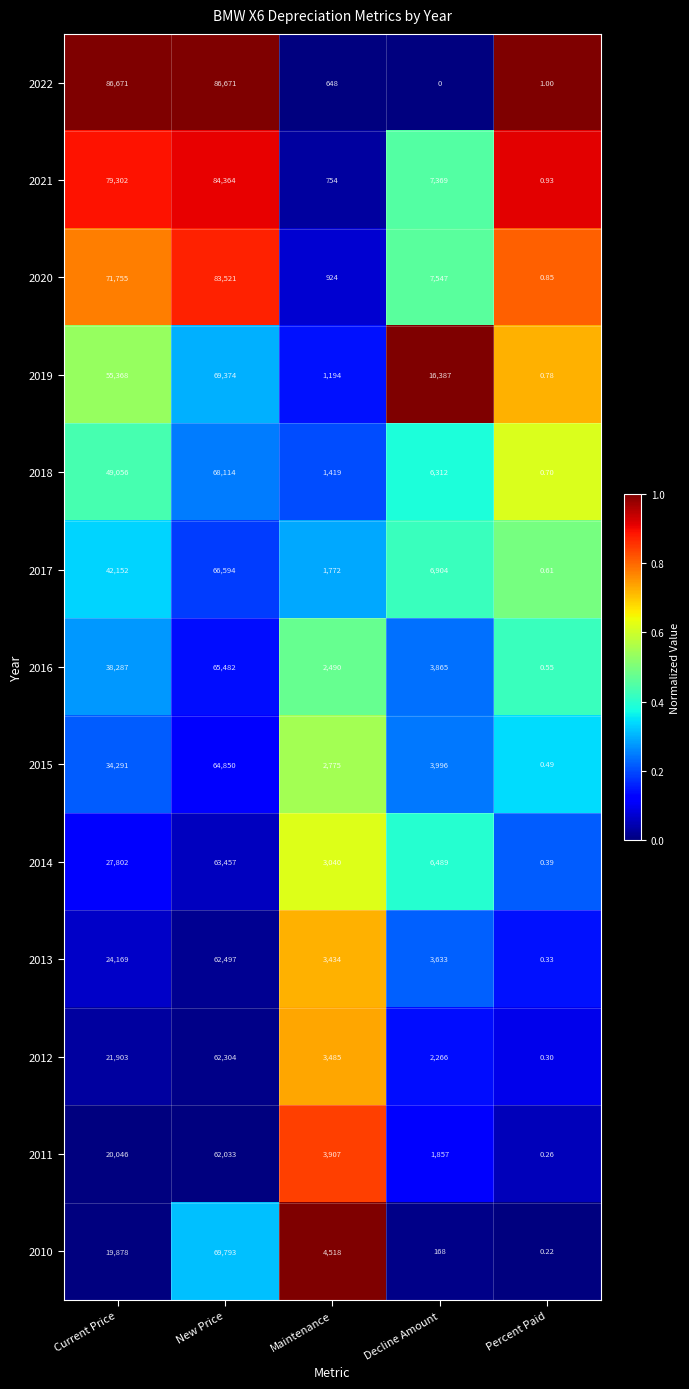

Where is 2011 nearest to the value 31016?

Current Price